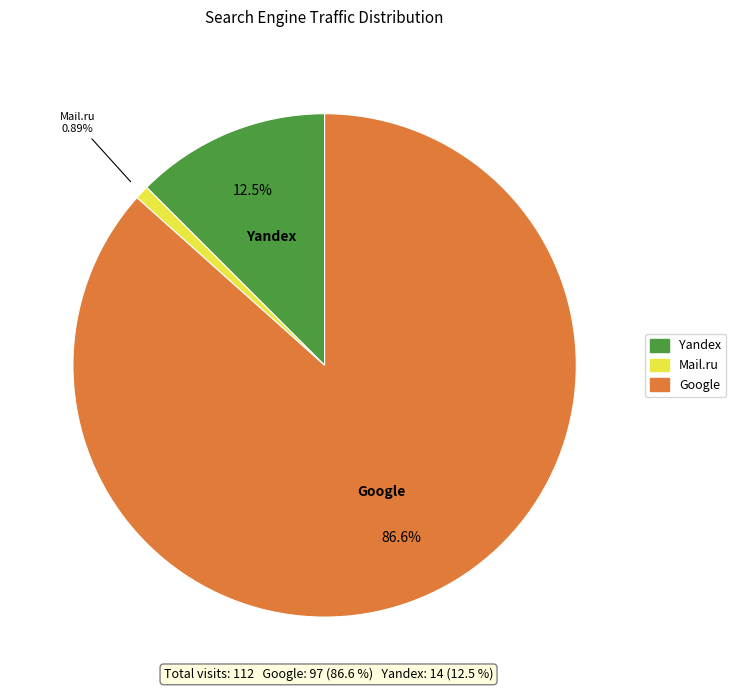

Is there a majority slice in this chart?

Yes